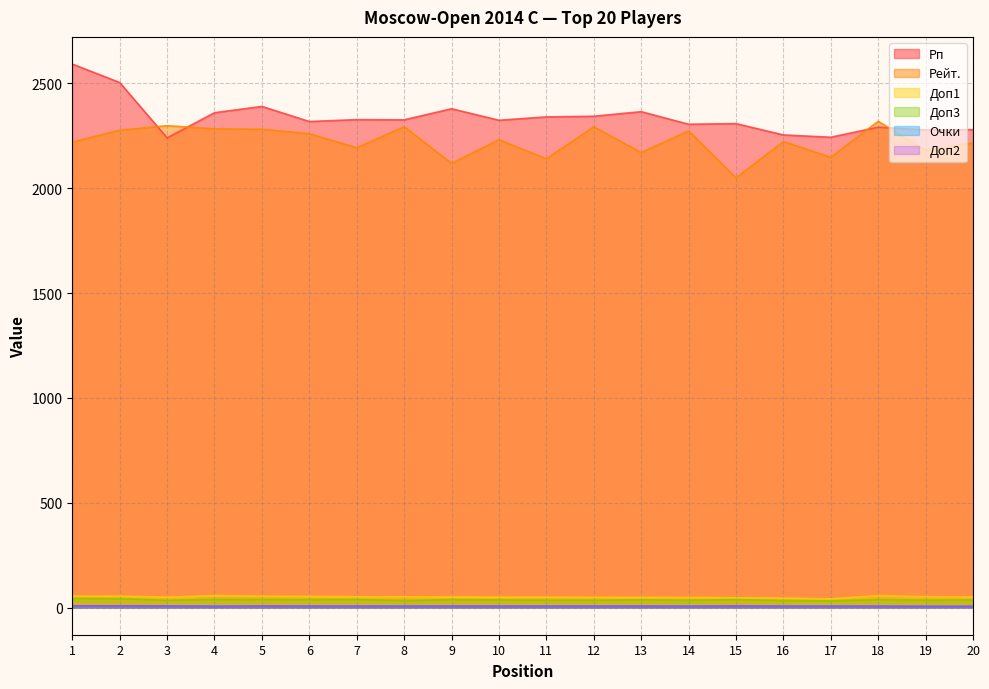

Reading left to right, extract all data points from this chart.

Рп: 2592.0	2504.0	2240.0	2360.0	2390.0	2318.0	2327.0	2326.0	2379.0	2324.0	2340.0	2343.0	2365.0	2305.0	2308.0	2254.0	2243.0	2291.0	2278.0	2279.0
Рейт.: 2220.0	2277.0	2298.0	2283.0	2281.0	2260.0	2193.0	2293.0	2119.0	2231.0	2140.0	2293.0	2170.0	2273.0	2050.0	2222.0	2148.0	2319.0	2181.0	2216.0
Доп3: 44.0	42.0	34.5	39.0	39.0	37.5	38.5	33.5	37.5	36.5	35.0	35.0	37.0	35.0	38.0	33.5	32.0	37.5	35.0	36.5
Доп1: 54.5	54.5	49.5	57.0	54.5	53.0	51.5	51.5	50.0	49.5	49.5	49.0	48.5	48.0	46.5	45.0	41.5	57.0	52.0	50.5
Очки: 8.5	8.0	7.5	7.0	7.0	7.0	7.0	7.0	7.0	7.0	7.0	7.0	7.0	7.0	7.0	7.0	7.0	6.5	6.5	6.5
Доп2: 8.0	8.0	7.0	5.0	7.0	6.0	6.0	6.0	6.0	6.0	6.0	6.0	6.0	5.0	7.0	6.0	6.0	6.0	5.0	5.0